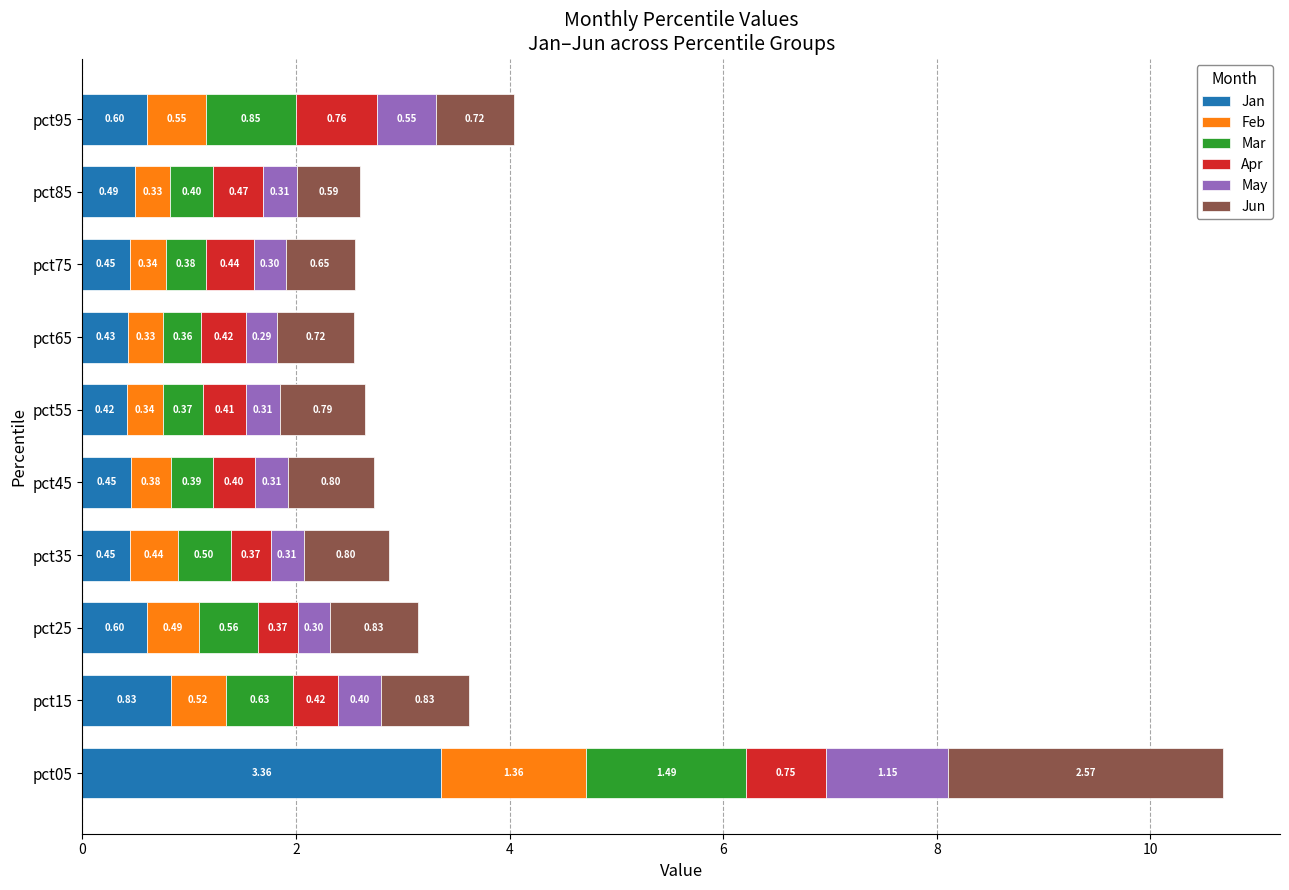

At which category is the sum across all series the highest?

pct05